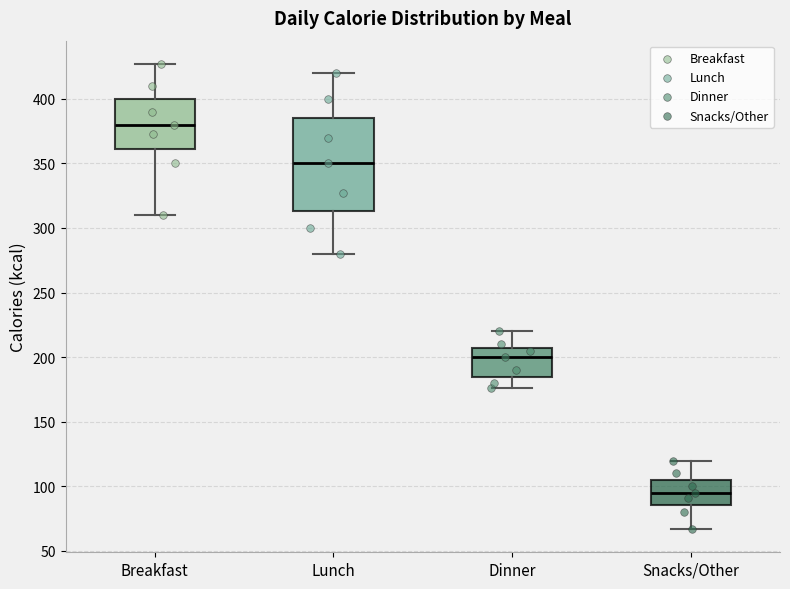

Reading left to right, transcribe this box plot: for each box, give where its median line is, the range the box spans, and where its two whiskers end, as read against the y-axis. The values are not printed on the chart, so give them approximately, as read against the axis.

Breakfast: median 380, box 360 to 400, whiskers 310 to 425
Lunch: median 350, box 315 to 385, whiskers 280 to 420
Dinner: median 200, box 185 to 210, whiskers 175 to 220
Snacks/Other: median 95, box 85 to 105, whiskers 65 to 120